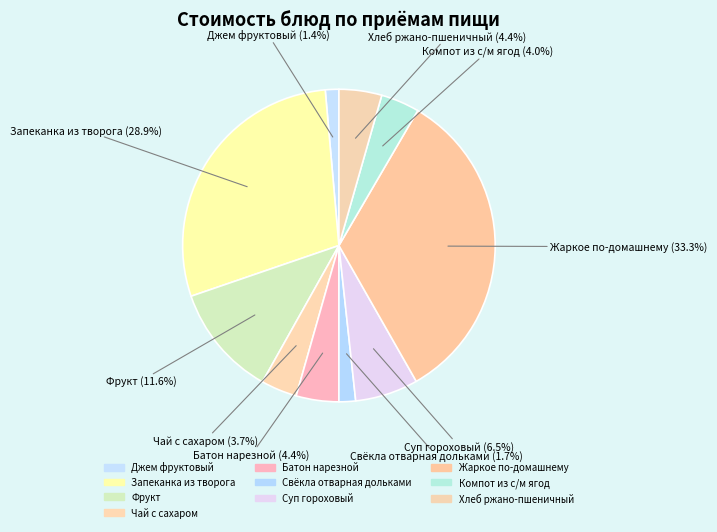

How many slices are in this pie chart?

10